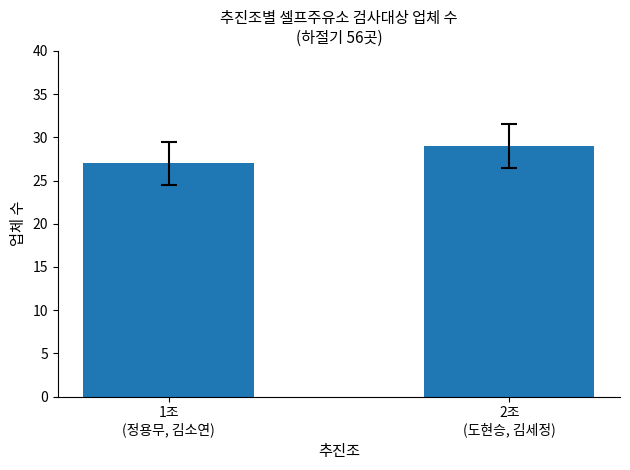

Rank the categories by value from lowest to highest.

1조
(정용무, 김소연), 2조
(도현승, 김세정)